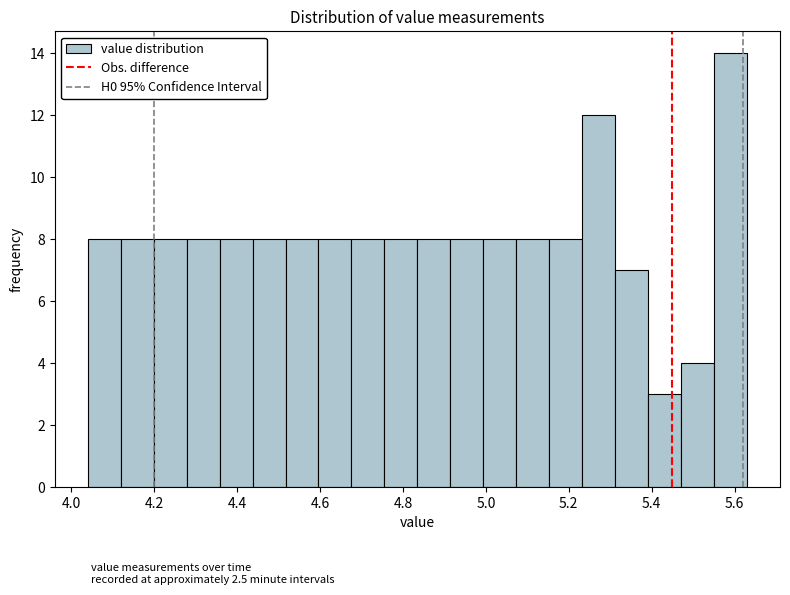

Around what value on the x-axis is the tallest bar? Give the approximate position of its centre, as read against the axis.

5.60